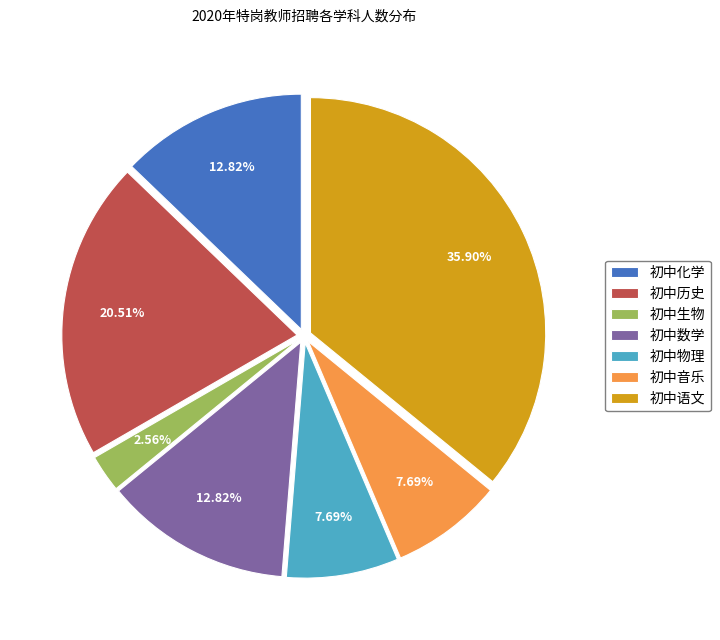

Combined, do 初中物理 and 初中数学 account for over 50%?

No